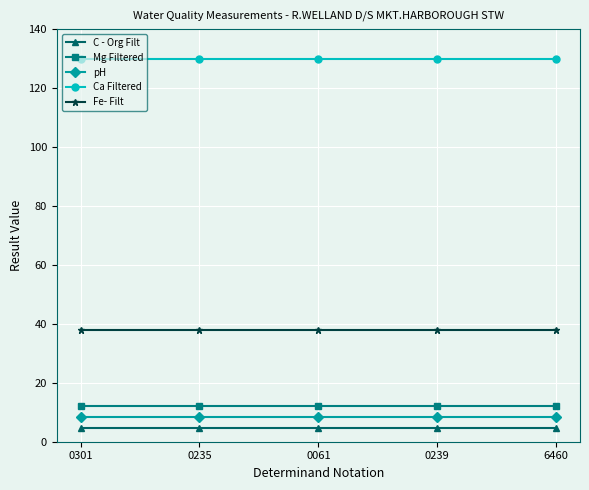

Is it true that pH equals 13.2 at 0239?

False